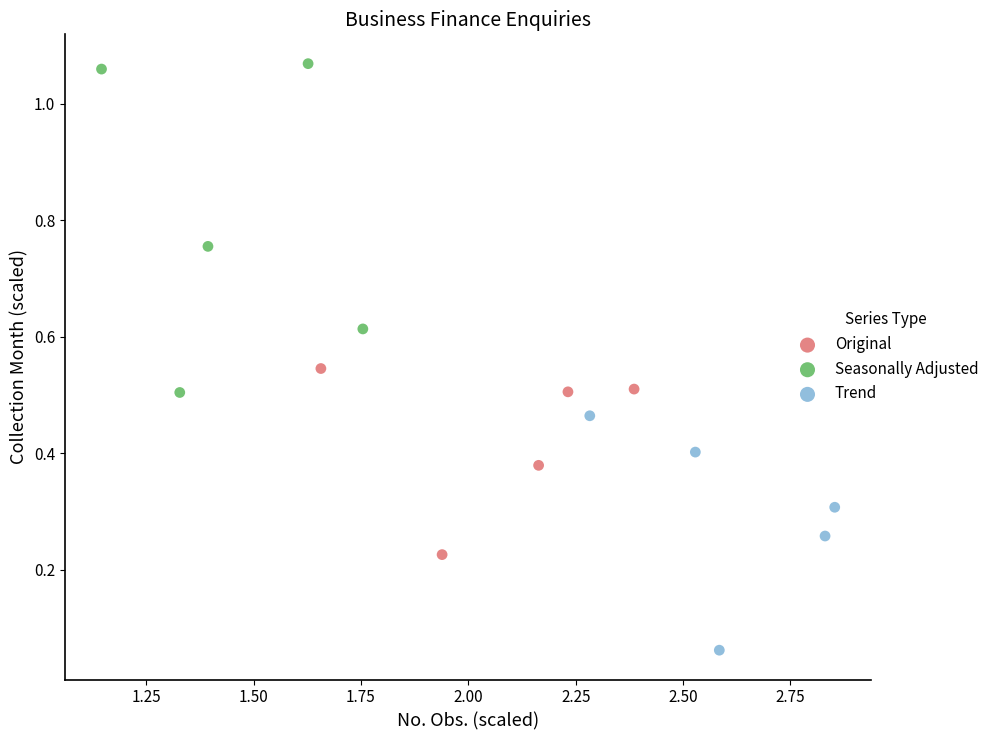

Which series reaches the maximum Y coordinate?

Seasonally Adjusted